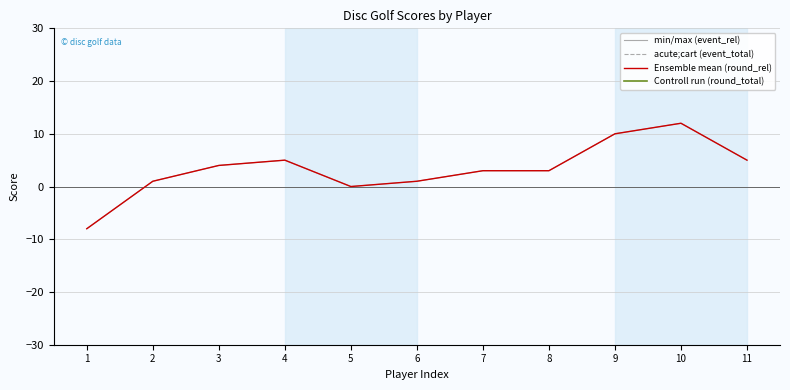

How many values in min/max (event_rel) are above zero?

9